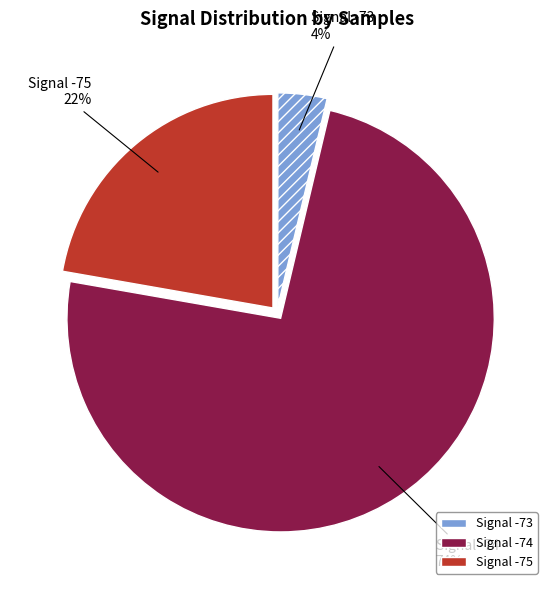

Count the number of slices in the pie.

3